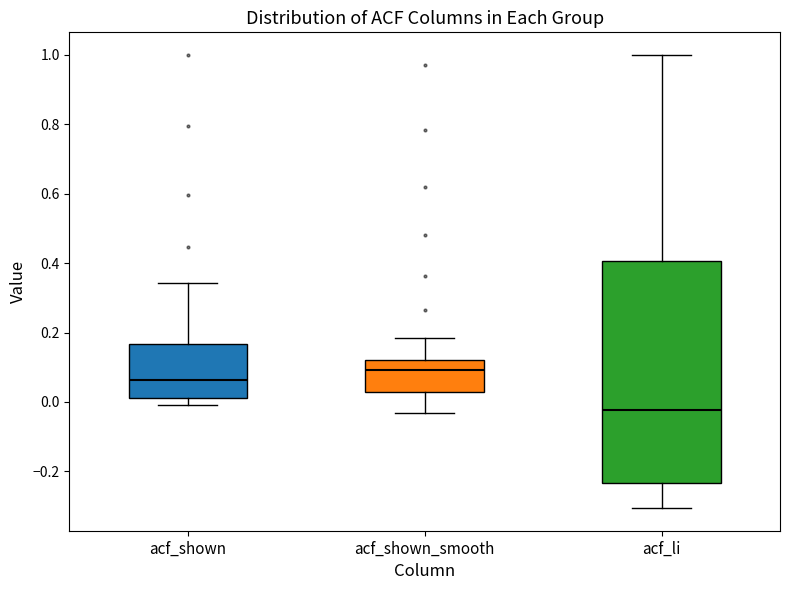

Reading left to right, read every box against the y-axis: the position of its median line, the range the box covers, and the ends of its whiskers. The values are not printed on the chart, so give them approximately, as read against the axis.

acf_shown: median 0.06, box 0.02 to 0.16, whiskers 0.00 to 0.34
acf_shown_smooth: median 0.10, box 0.02 to 0.12, whiskers -0.04 to 0.18
acf_li: median -0.02, box -0.24 to 0.40, whiskers -0.30 to 1.00